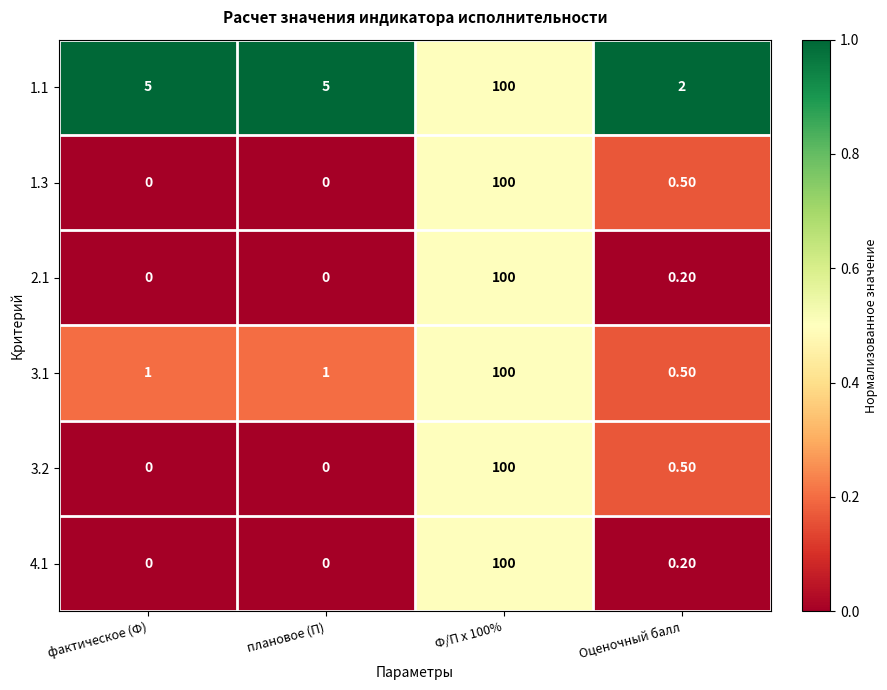

Is the value of 1.1 at Оценочный балл greater than the value of 4.1 at Ф/П x 100%?

No